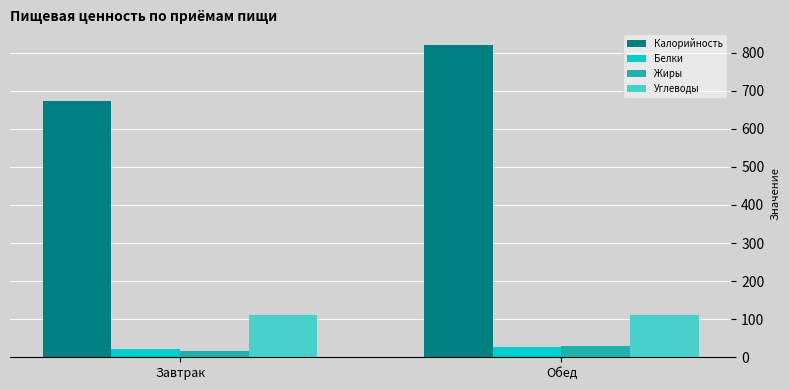

What is the sum of all Жиры values?

45.6